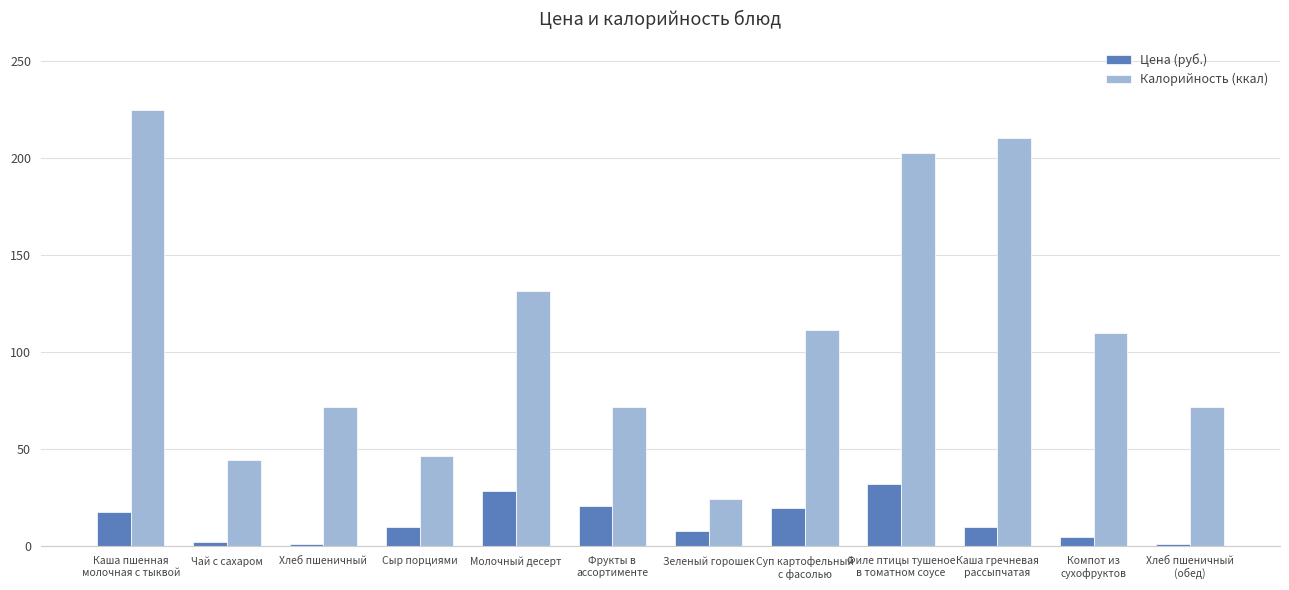

What is the smallest value displayed?

1.5